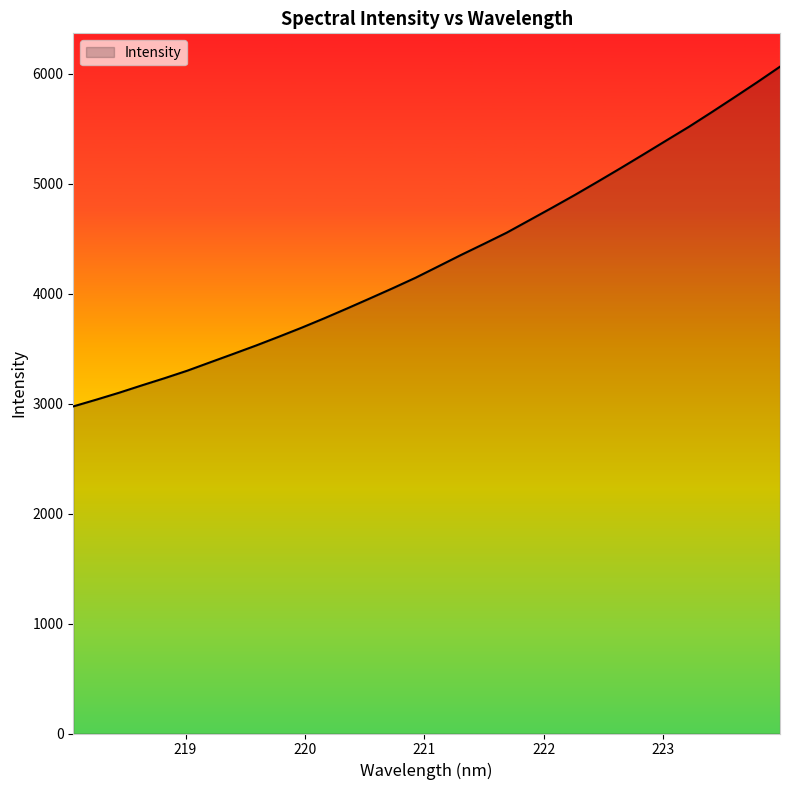

What is the maximum value shown in the chart?

6066.2